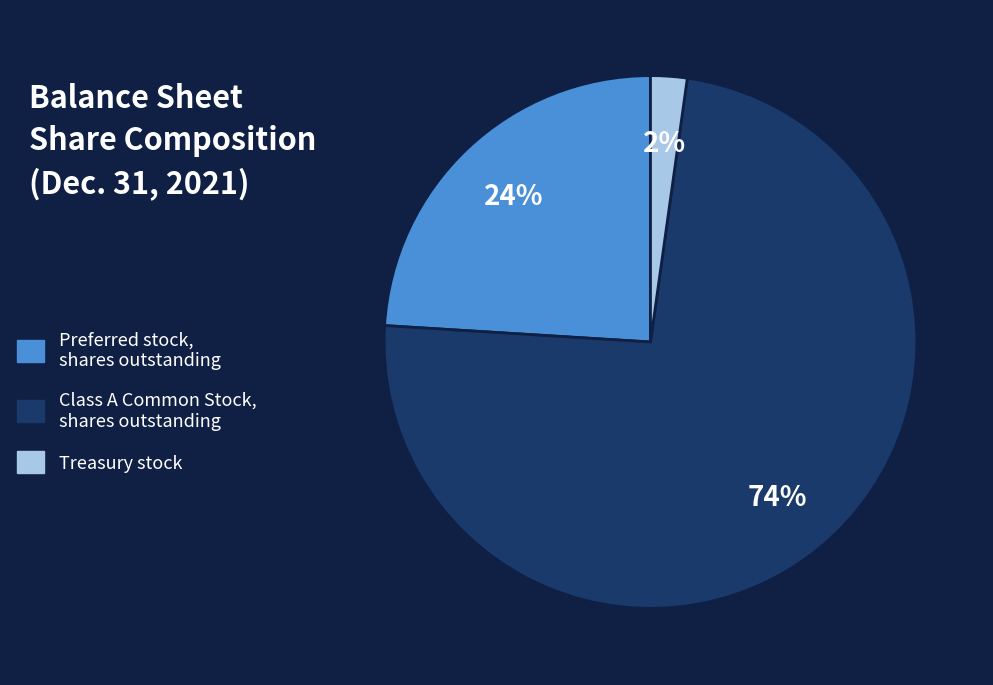

True or false: Preferred stock, shares outstanding accounts for 24% of the total.

True